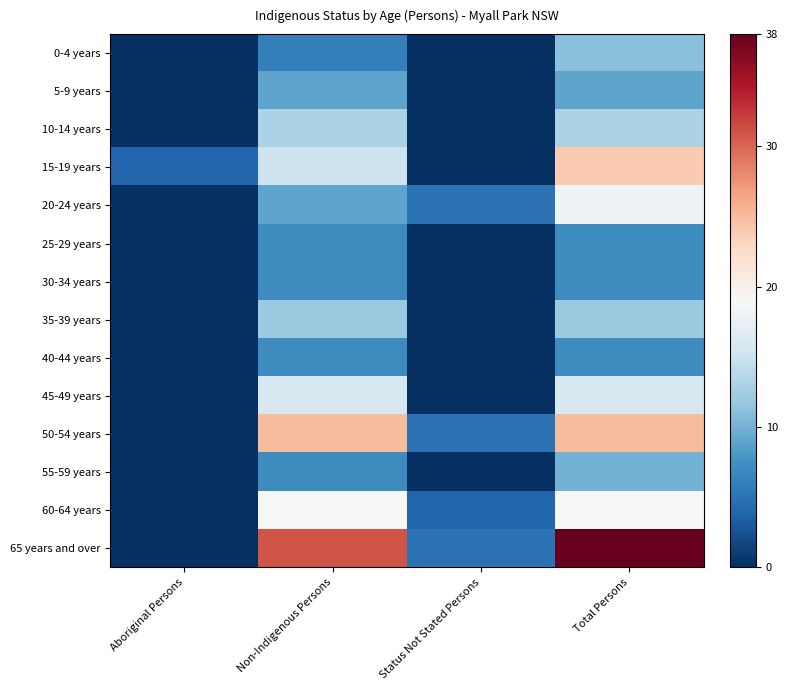

Reading left to right, list all the values displayed in this chart.

0-4 years: Aboriginal Persons=0	Non-Indigenous Persons=6	Status Not Stated Persons=0	Total Persons=11
5-9 years: Aboriginal Persons=0	Non-Indigenous Persons=9	Status Not Stated Persons=0	Total Persons=9
10-14 years: Aboriginal Persons=0	Non-Indigenous Persons=13	Status Not Stated Persons=0	Total Persons=13
15-19 years: Aboriginal Persons=4	Non-Indigenous Persons=15	Status Not Stated Persons=0	Total Persons=24
20-24 years: Aboriginal Persons=0	Non-Indigenous Persons=9	Status Not Stated Persons=5	Total Persons=18
25-29 years: Aboriginal Persons=0	Non-Indigenous Persons=7	Status Not Stated Persons=0	Total Persons=7
30-34 years: Aboriginal Persons=0	Non-Indigenous Persons=7	Status Not Stated Persons=0	Total Persons=7
35-39 years: Aboriginal Persons=0	Non-Indigenous Persons=12	Status Not Stated Persons=0	Total Persons=12
40-44 years: Aboriginal Persons=0	Non-Indigenous Persons=7	Status Not Stated Persons=0	Total Persons=7
45-49 years: Aboriginal Persons=0	Non-Indigenous Persons=16	Status Not Stated Persons=0	Total Persons=16
50-54 years: Aboriginal Persons=0	Non-Indigenous Persons=25	Status Not Stated Persons=5	Total Persons=25
55-59 years: Aboriginal Persons=0	Non-Indigenous Persons=7	Status Not Stated Persons=0	Total Persons=10
60-64 years: Aboriginal Persons=0	Non-Indigenous Persons=19	Status Not Stated Persons=4	Total Persons=19
65 years and over: Aboriginal Persons=0	Non-Indigenous Persons=31	Status Not Stated Persons=5	Total Persons=38